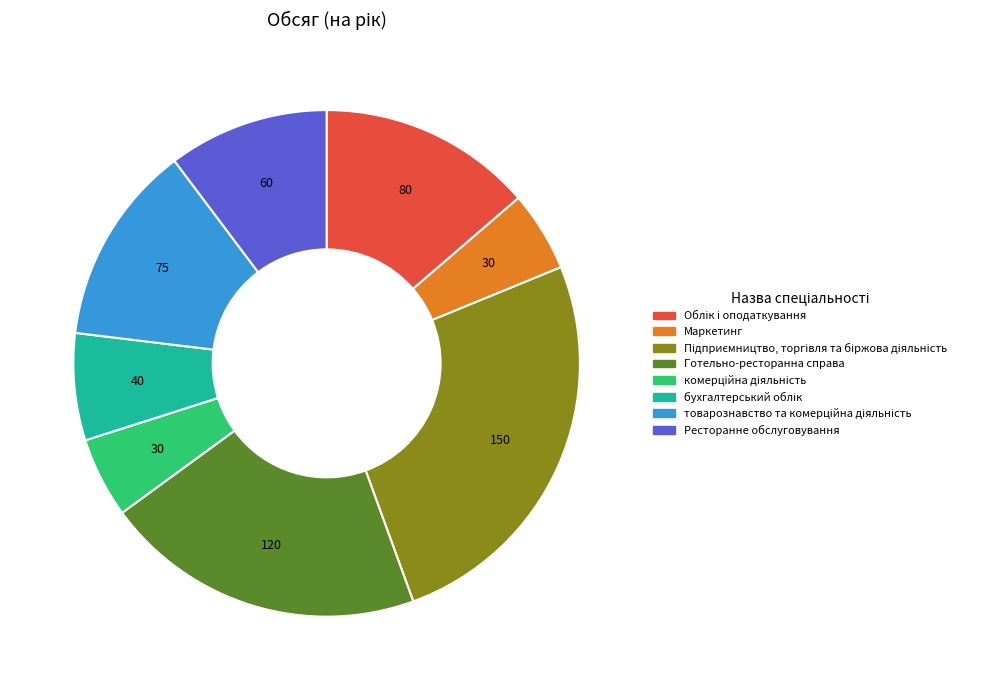

How many segments does this pie chart have?

8